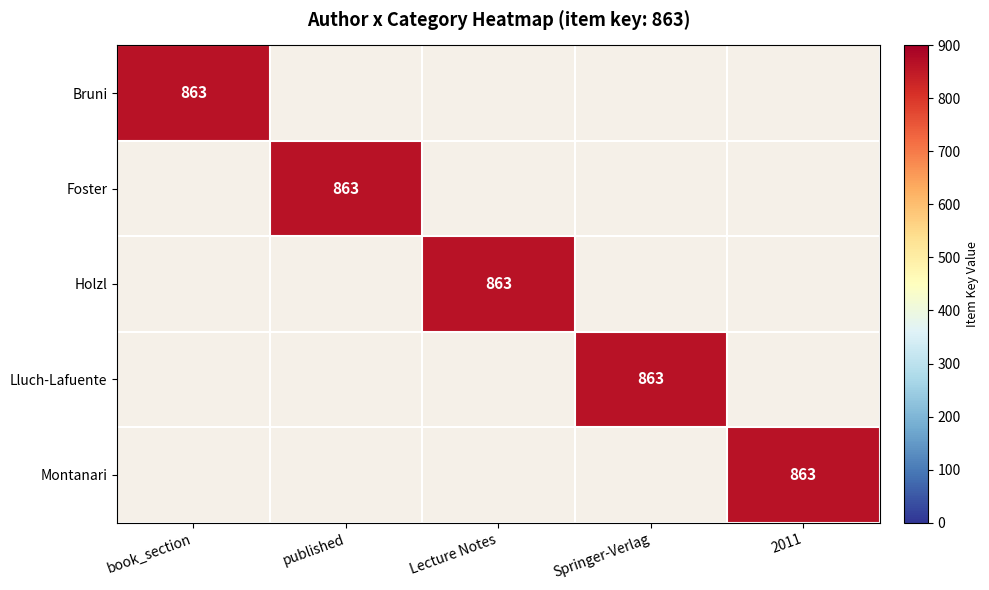

Reading left to right, transcribe all the data shown in this chart.

Bruni: 863	0	0	0	0
Foster: 0	863	0	0	0
Holzl: 0	0	863	0	0
Lluch-Lafuente: 0	0	0	863	0
Montanari: 0	0	0	0	863